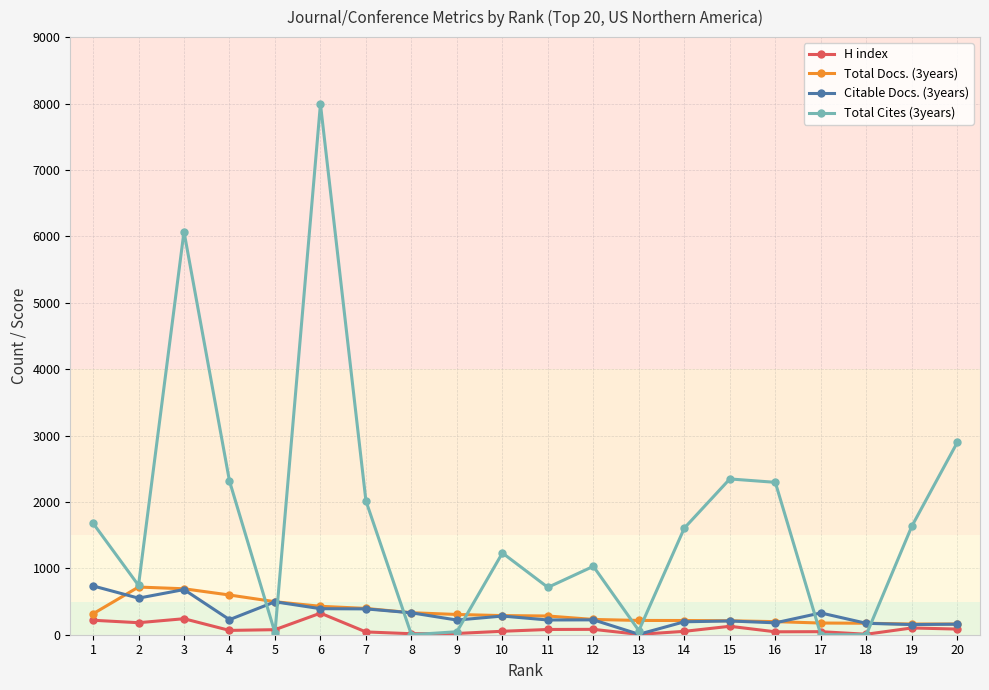

At which label is Total Cites (3years) closest to 3996?

20